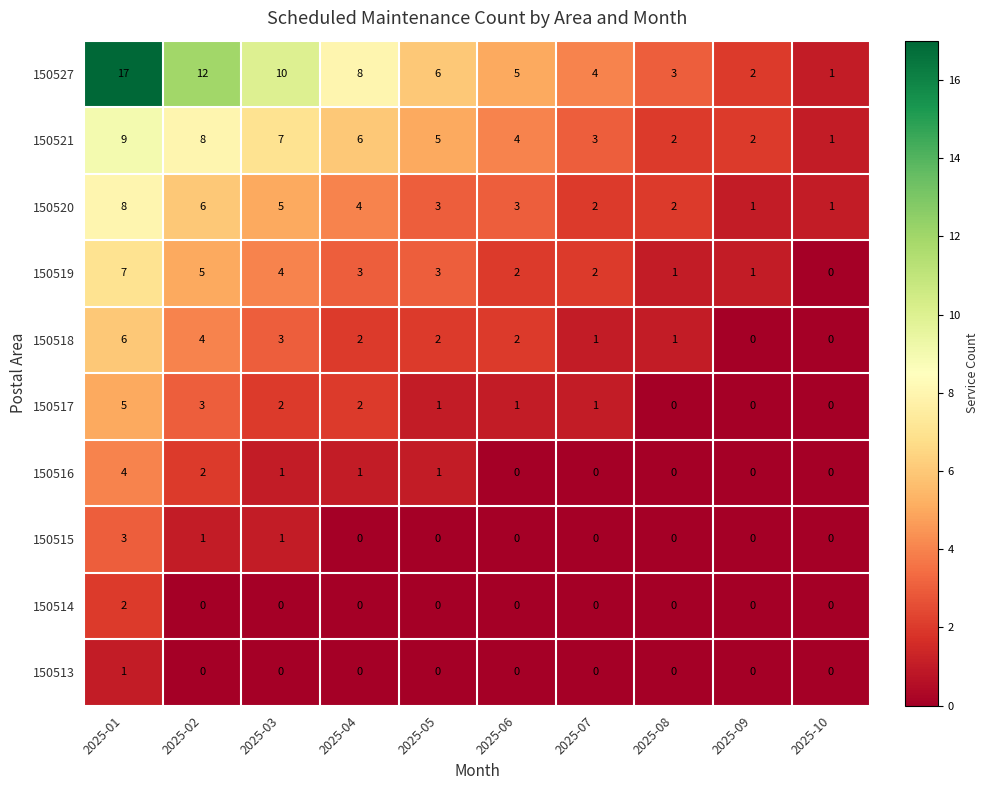

Rank the series at 2025-01 from lowest to highest value.

150513, 150514, 150515, 150516, 150517, 150518, 150519, 150520, 150521, 150527